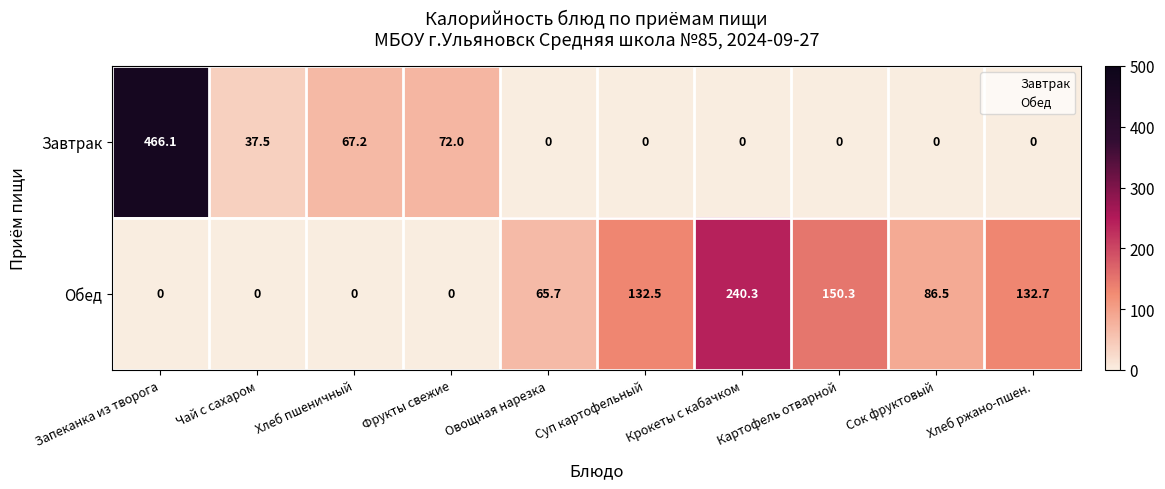

How many data points in Обед are less than 86?

5